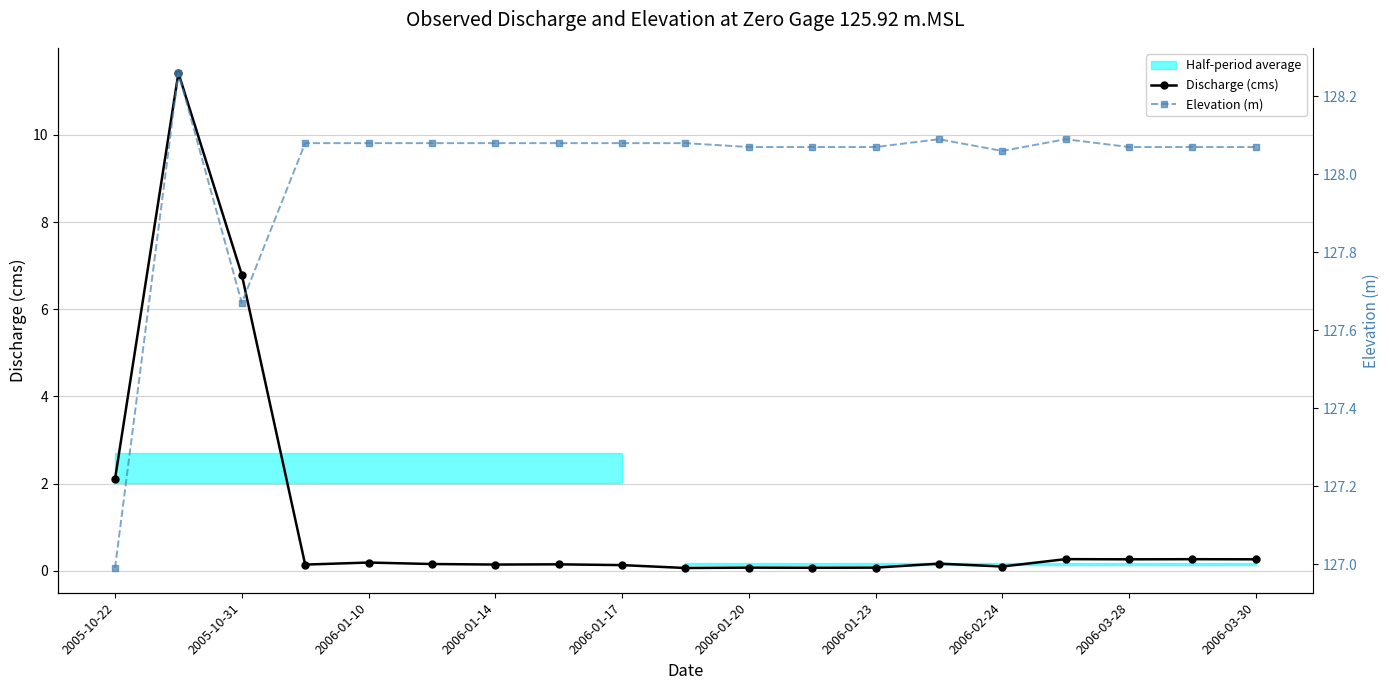

Count the number of data series in this chart.

2